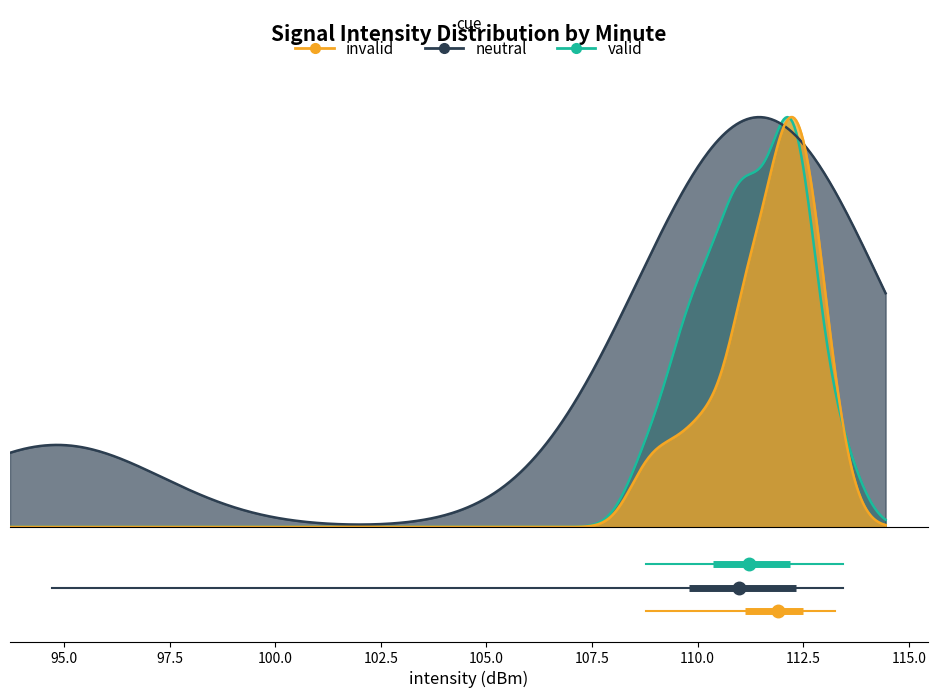

How many lines are shown in the chart?

3